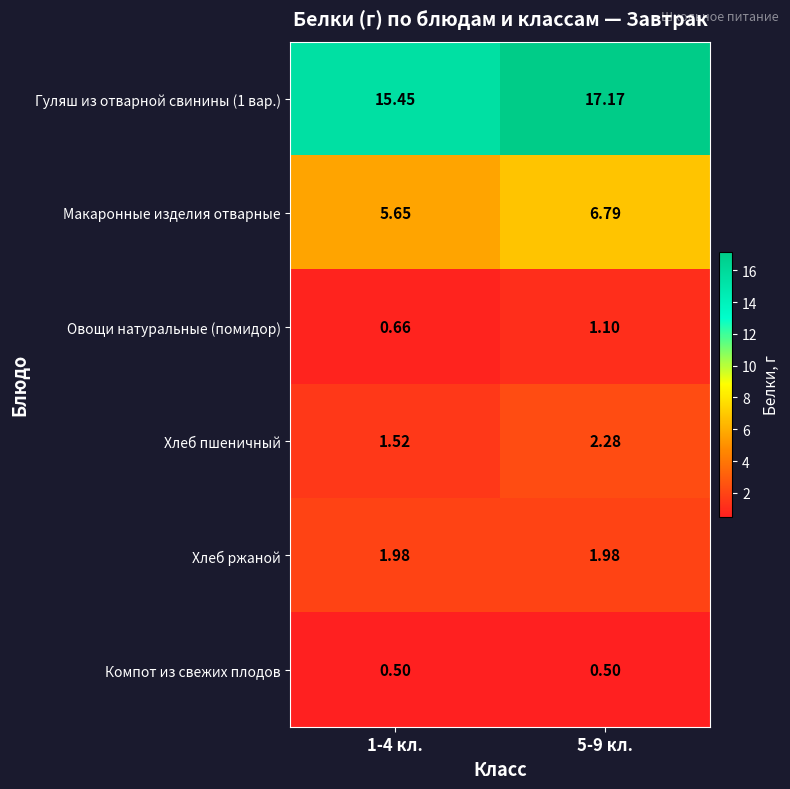

How many data points in Овощи натуральные (помидор) are less than 1?

1